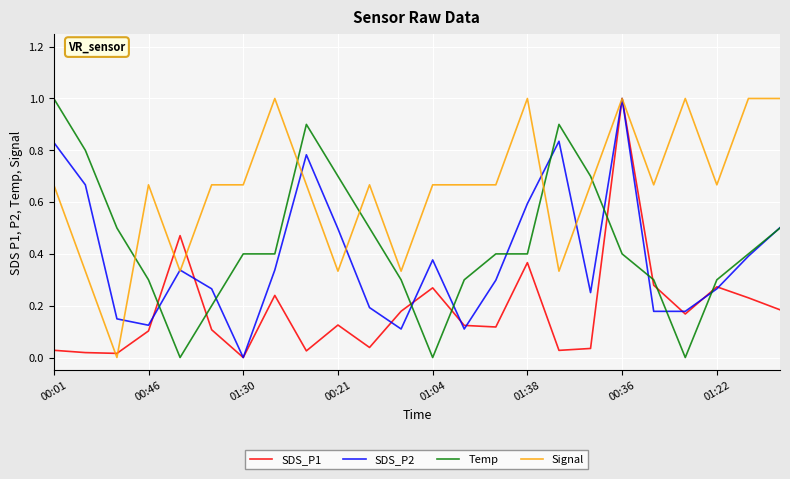

Which series ends up on top after the final intersection of Temp and Signal?

Signal